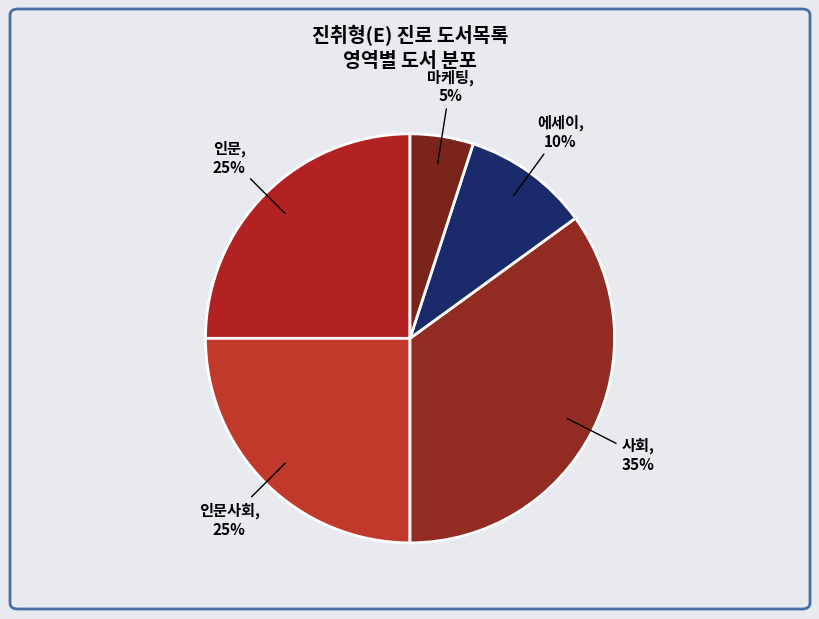

To the nearest percent, what percentage of the pie is 인문?

25%